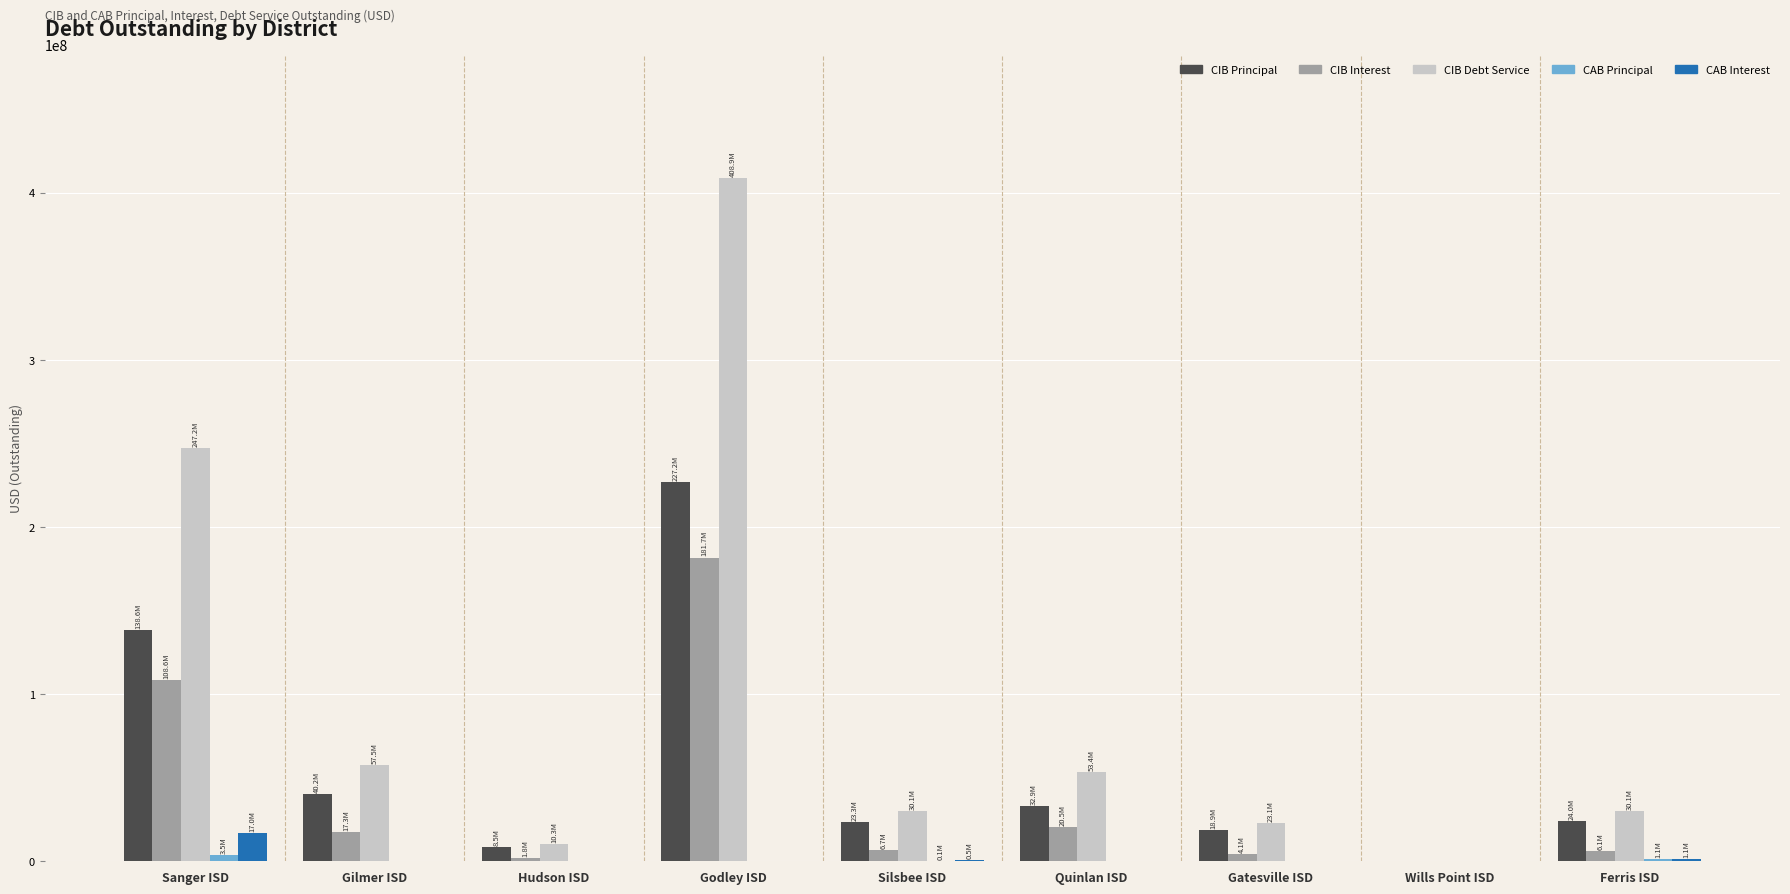

How many groups of bars are there?

9